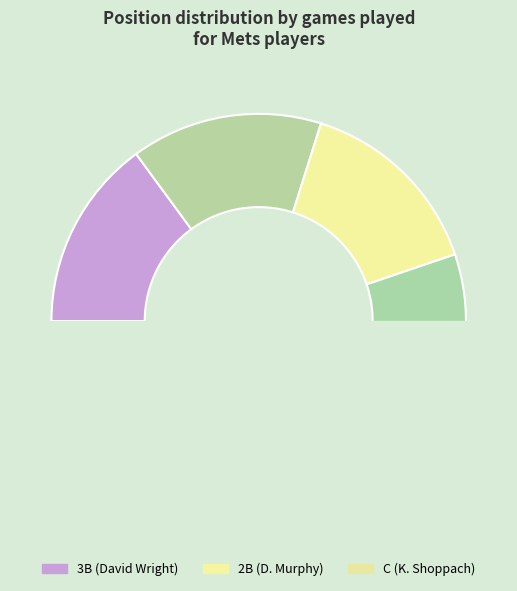

To the nearest percent, what is the combined percentage of C and CF?

20%